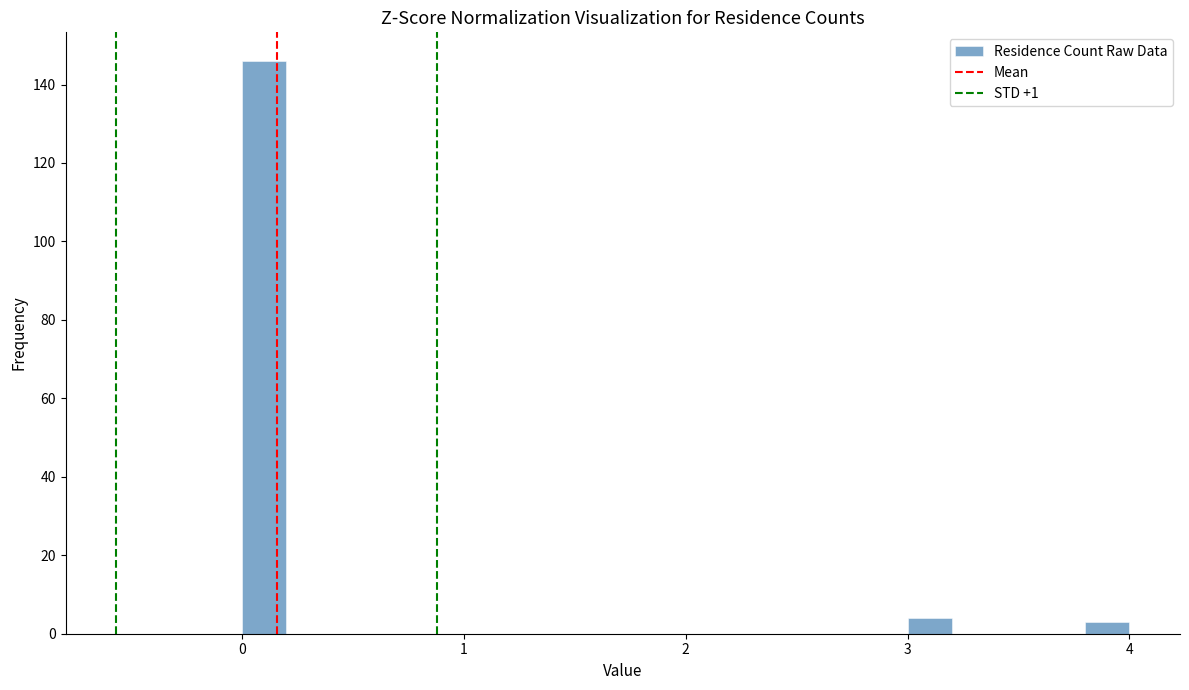

Around what value on the x-axis is the tallest bar? Give the approximate position of its centre, as read against the axis.

0.1